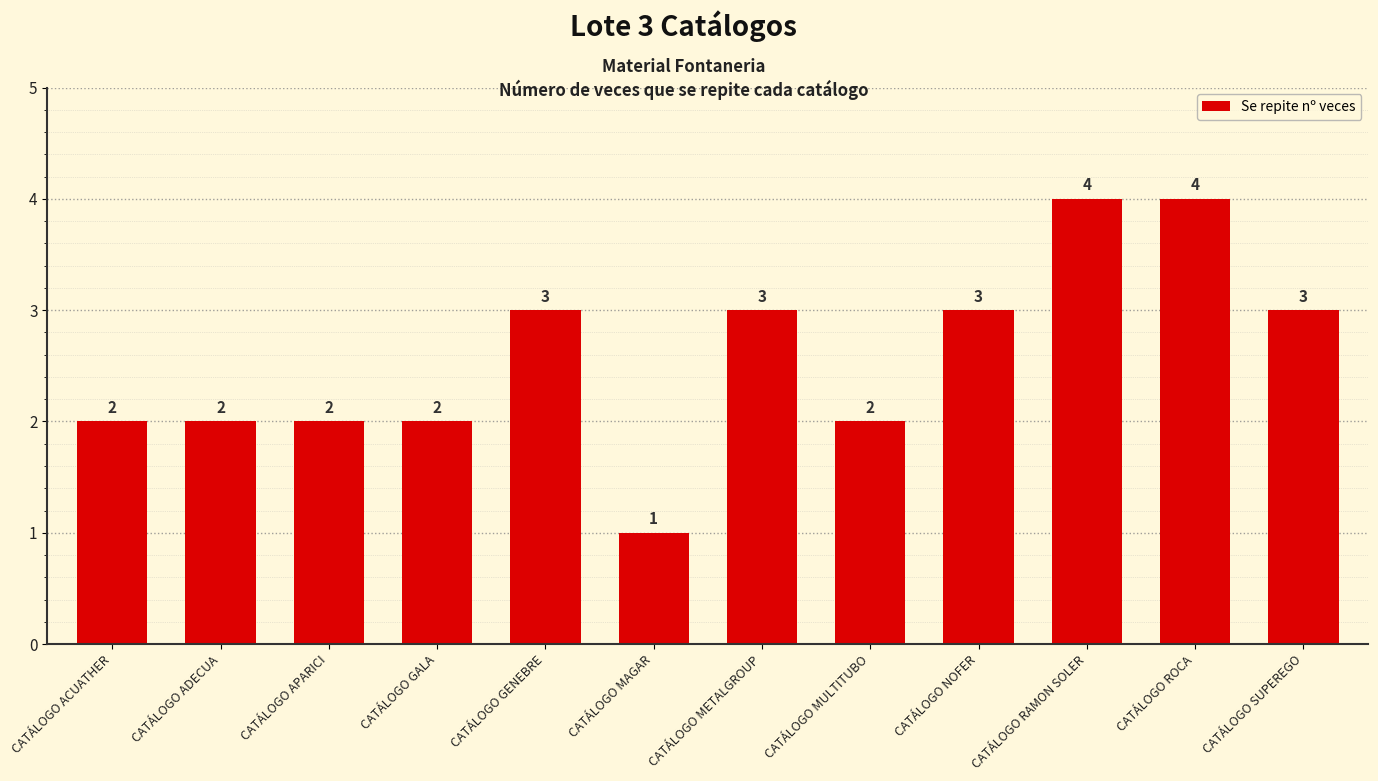

What is the change in value from CATÁLOGO GALA to CATÁLOGO GENEBRE?

+1